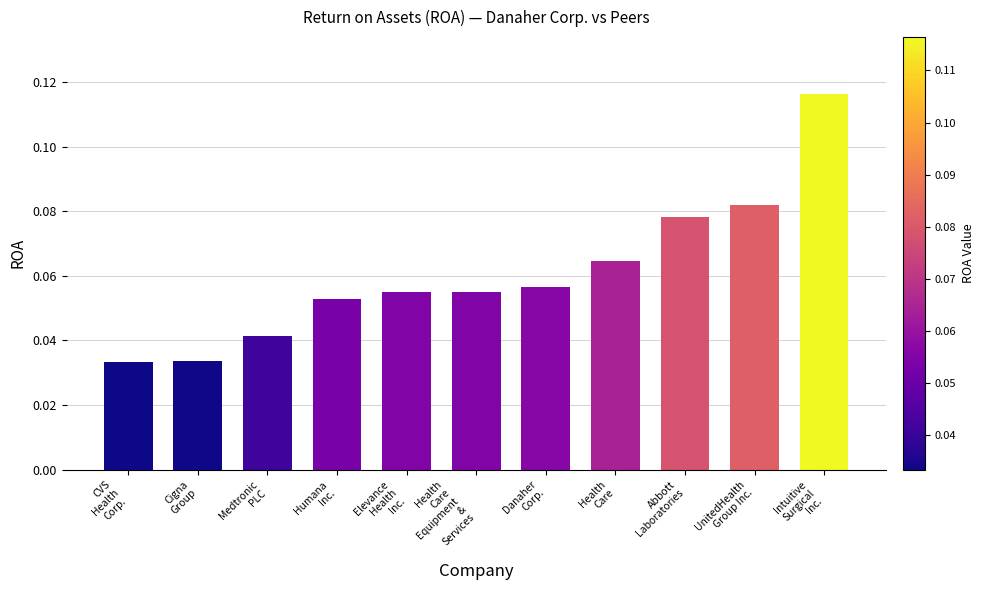

What position from the right is Humana
Inc.?

8